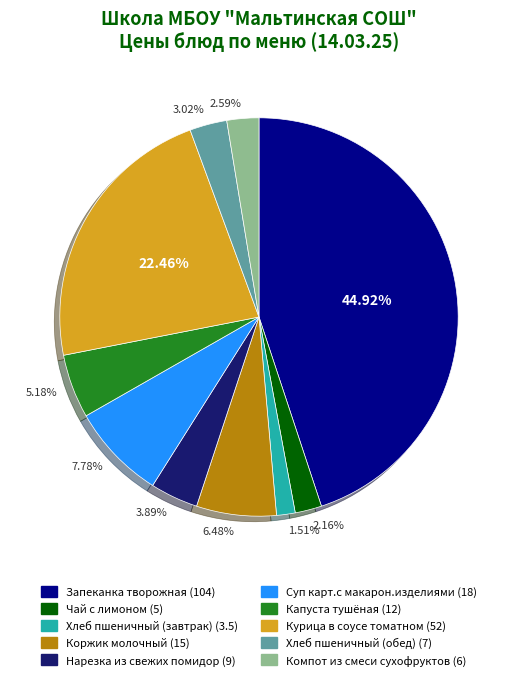

True or false: Нарезка из свежих помидор accounts for 4% of the total.

True